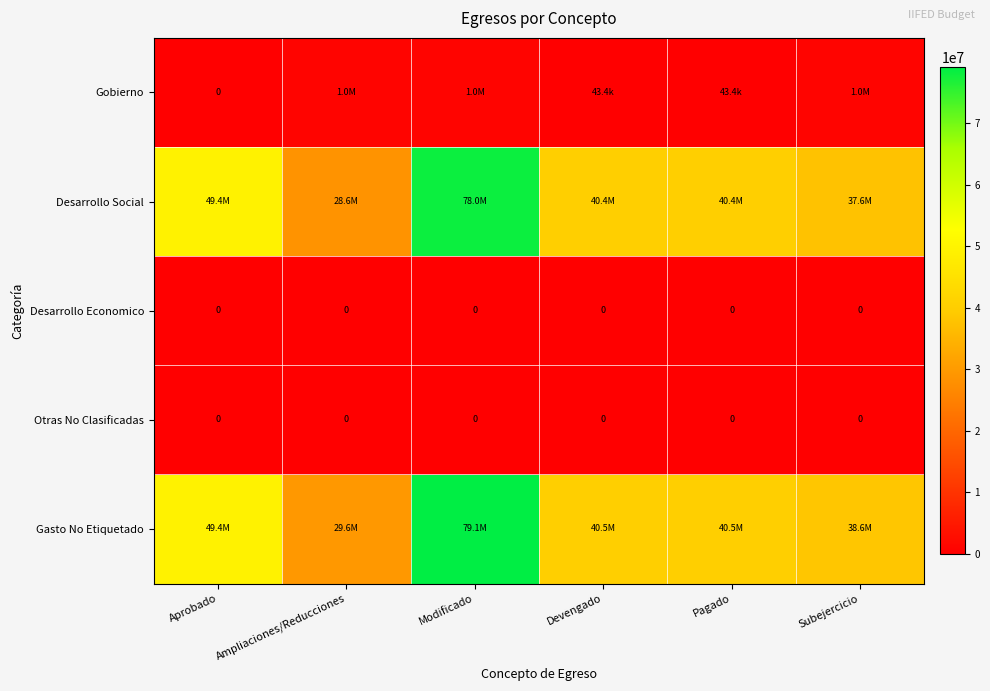

At which category does the chart reach its peak across all series?

Modificado